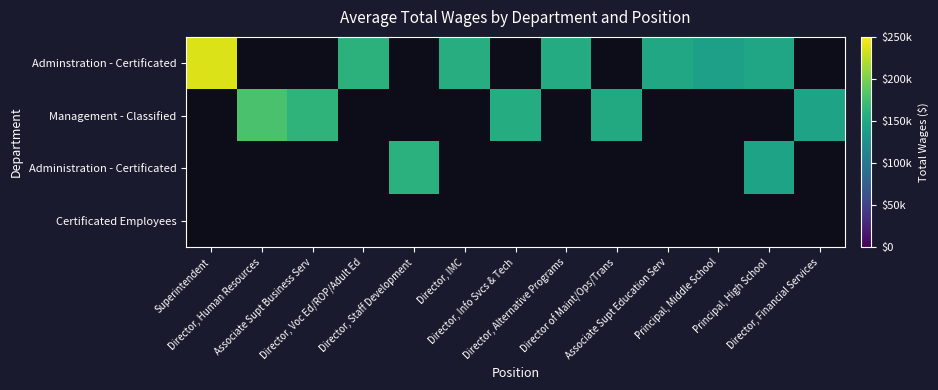

Which series has the widest spread of values?

Adminstration - Certificated